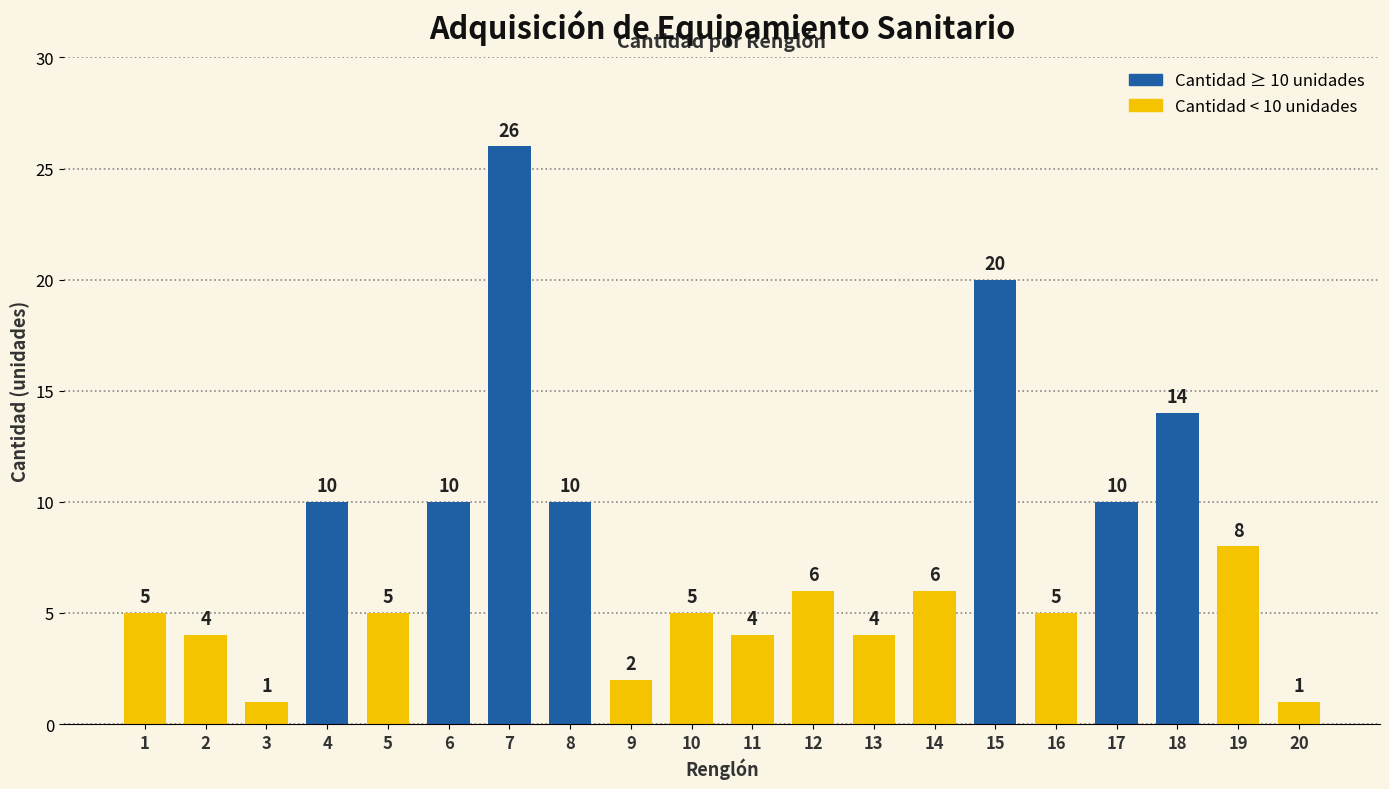

What is the value of the 8th bar from the left?

10